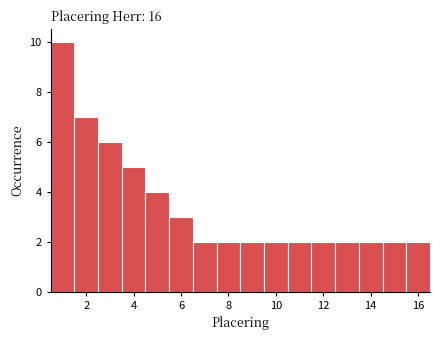

What is the height of the bar covering 3.5 to 4.5 on the x-axis? Neither the bar edges nor the heights are printed on the chart, so give them approximately, as read against the axes.

5